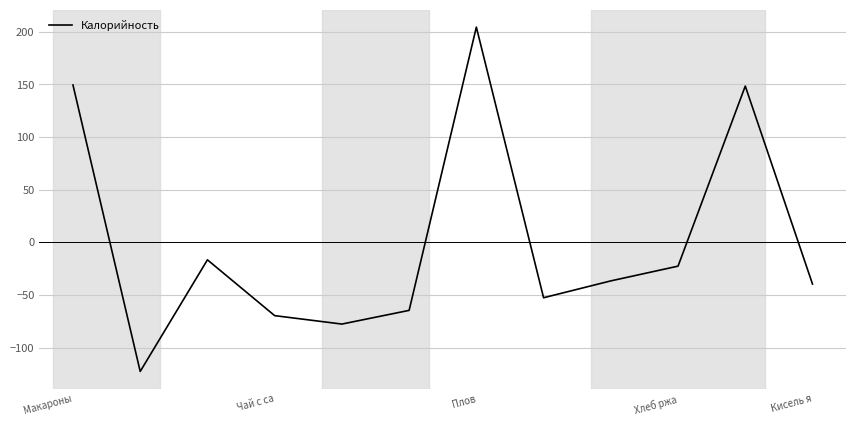

What is the minimum value shown in the chart?

-122.6